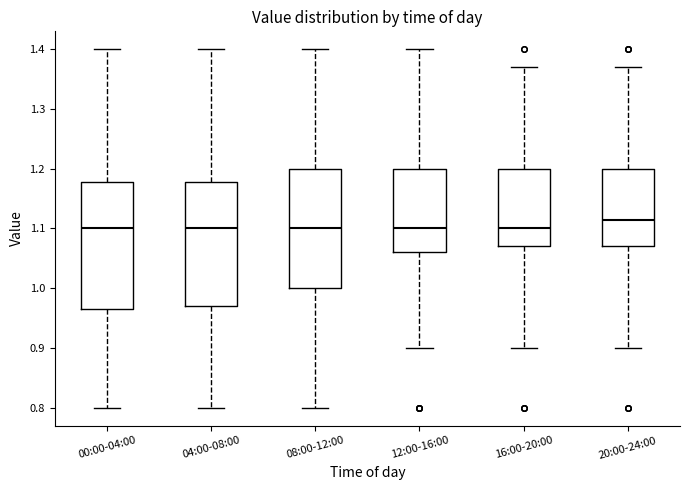

Reading left to right, read every box against the y-axis: the position of its median line, the range the box covers, and the ends of its whiskers. The values are not printed on the chart, so give them approximately, as read against the axis.

00:00-04:00: median 1.10, box 0.97 to 1.18, whiskers 0.80 to 1.40
04:00-08:00: median 1.10, box 0.97 to 1.18, whiskers 0.80 to 1.40
08:00-12:00: median 1.10, box 1.00 to 1.20, whiskers 0.80 to 1.40
12:00-16:00: median 1.10, box 1.06 to 1.20, whiskers 0.90 to 1.40
16:00-20:00: median 1.10, box 1.07 to 1.20, whiskers 0.90 to 1.37
20:00-24:00: median 1.12, box 1.07 to 1.20, whiskers 0.90 to 1.37